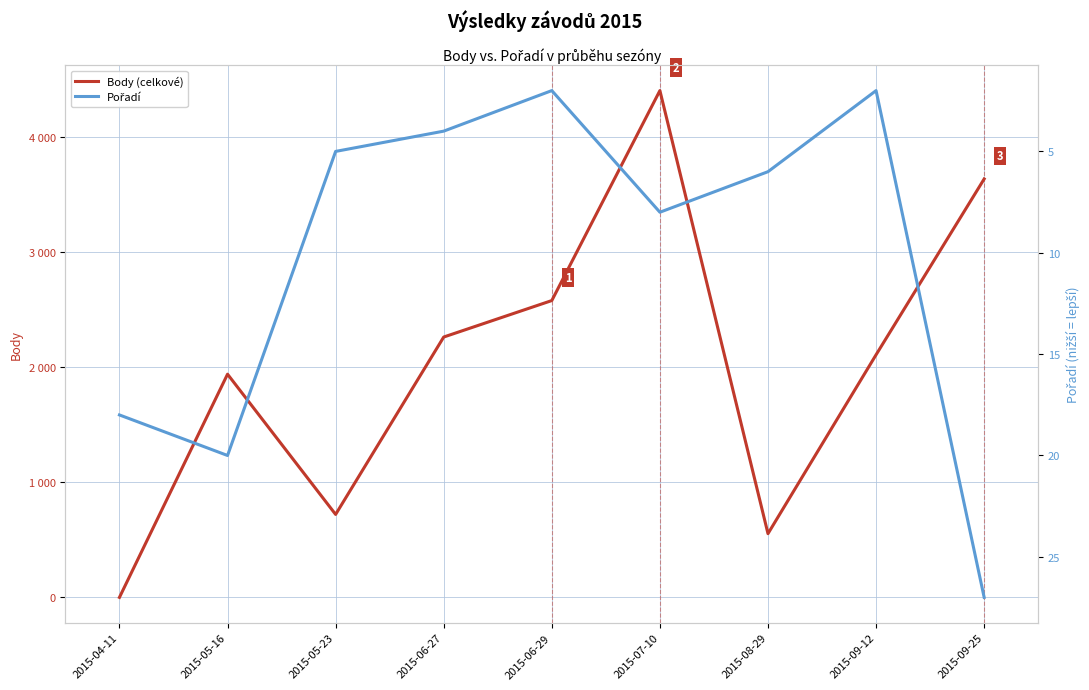

At 2015-09-25, list the series in order from smallest to largest.

Pořadí, Body (celkové)